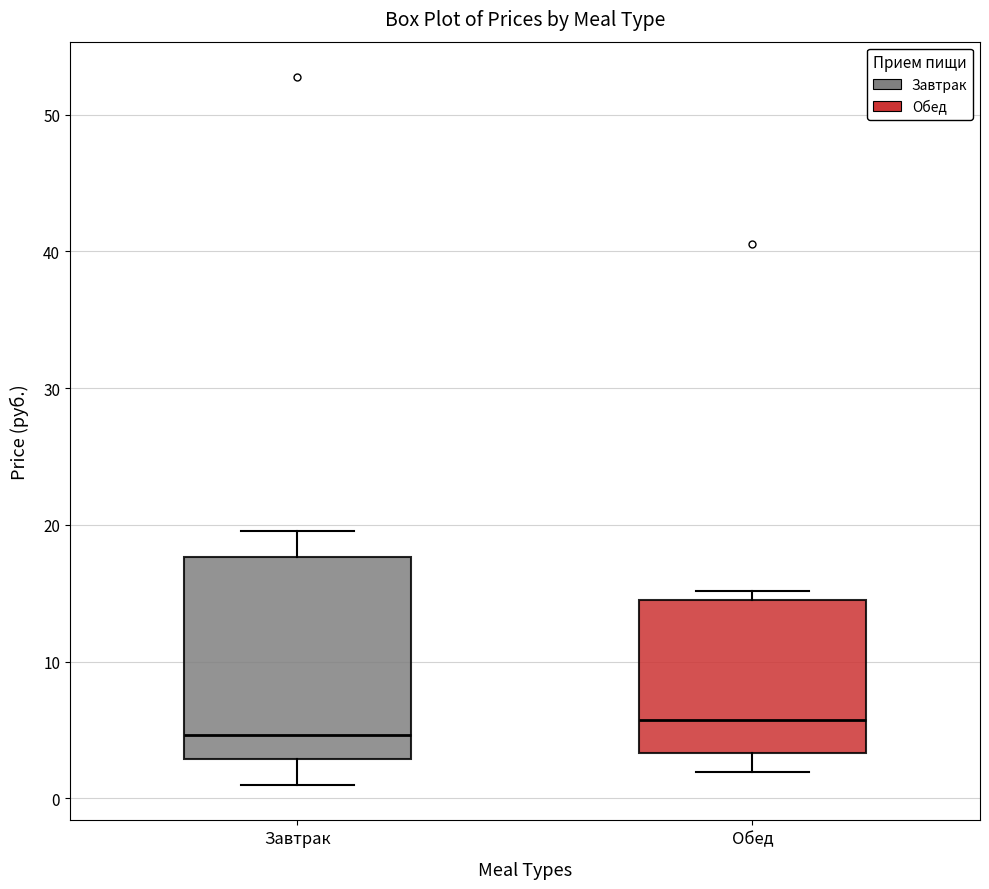

Which box is the tallest, from its lower edge to its upper edge?

Завтрак